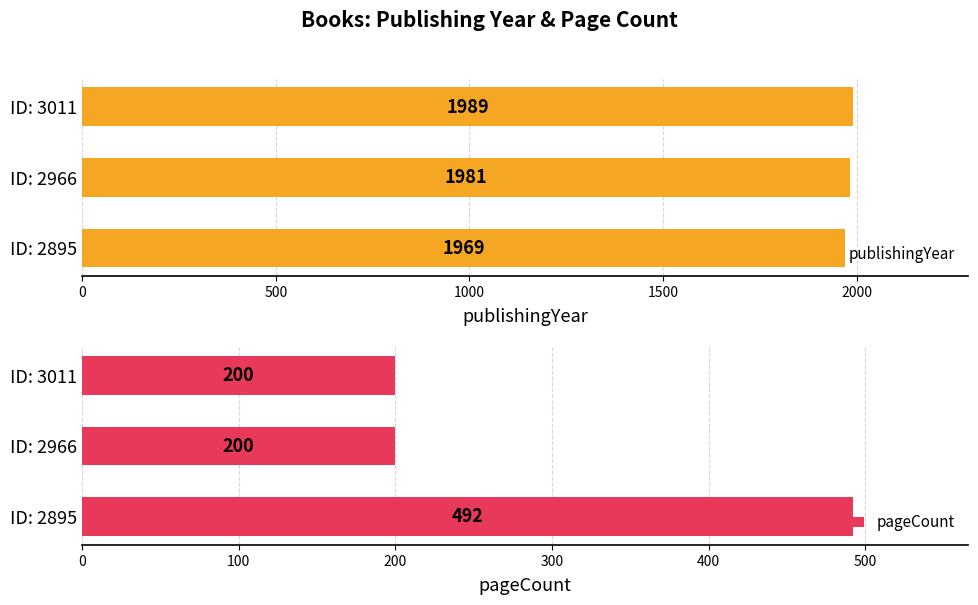

What is the difference between the maximum and second lowest values in the publishingYear series?

8